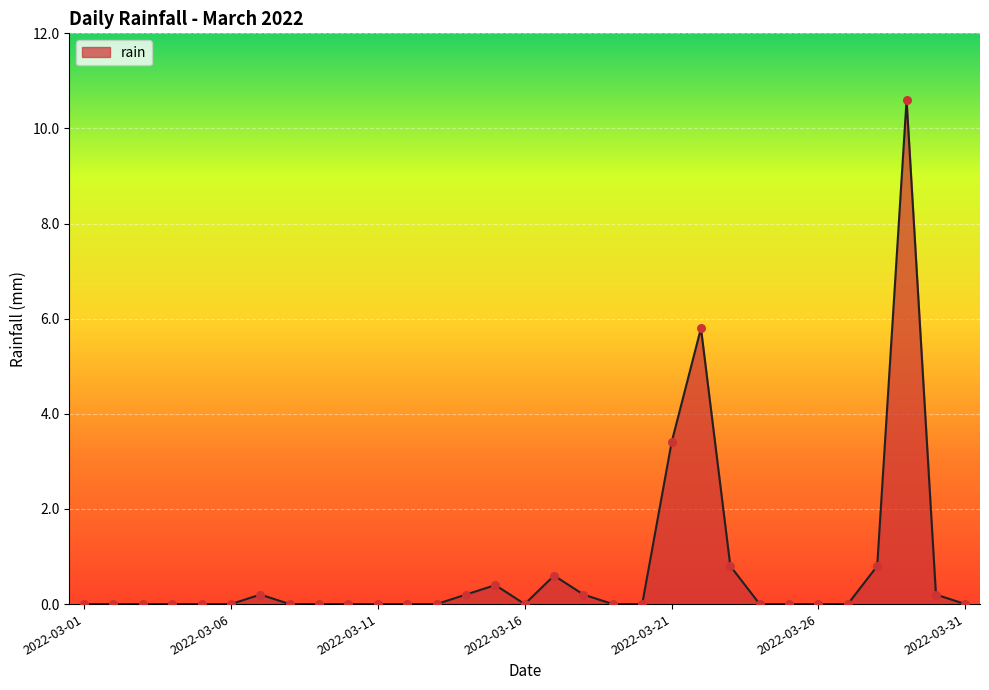

What is the maximum value shown in the chart?

10.6